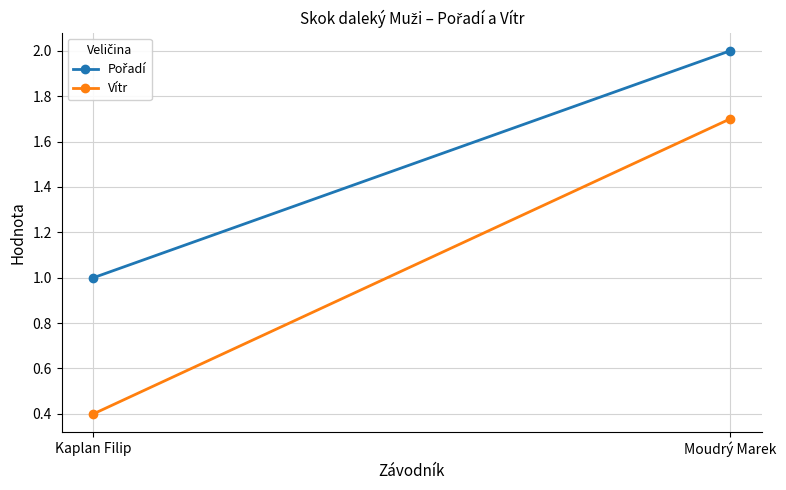

What is the highest value of the Vítr series?

1.7